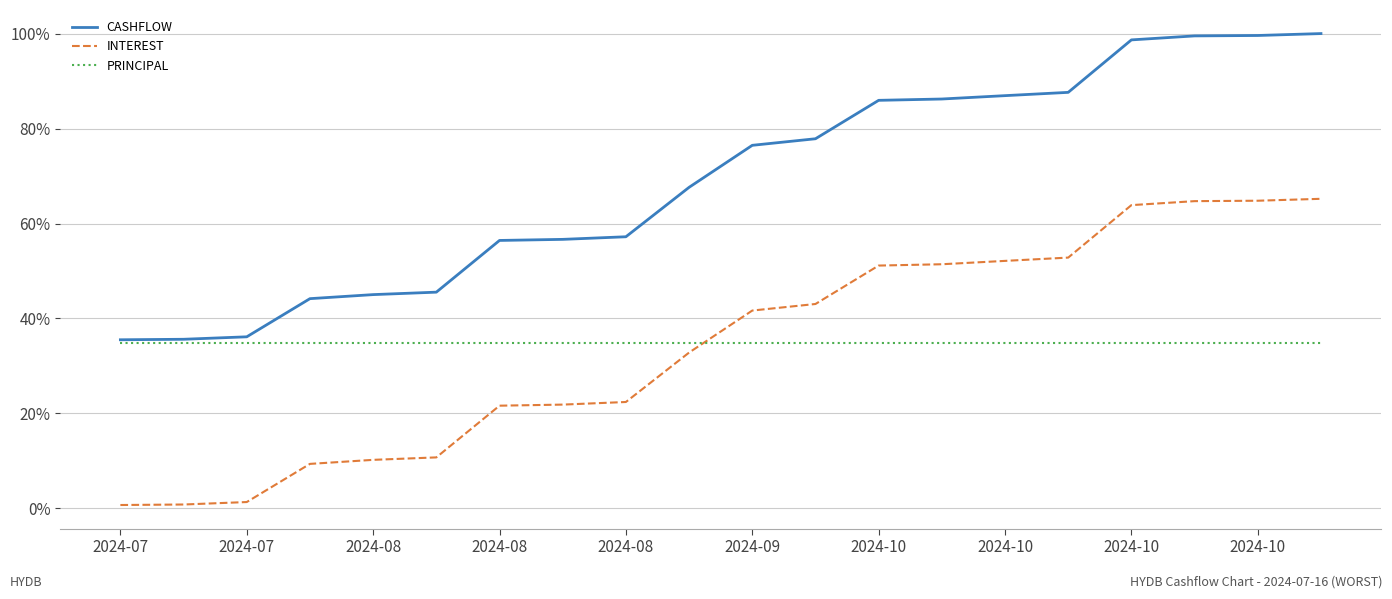

What is the minimum value for PRINCIPAL?

34.8